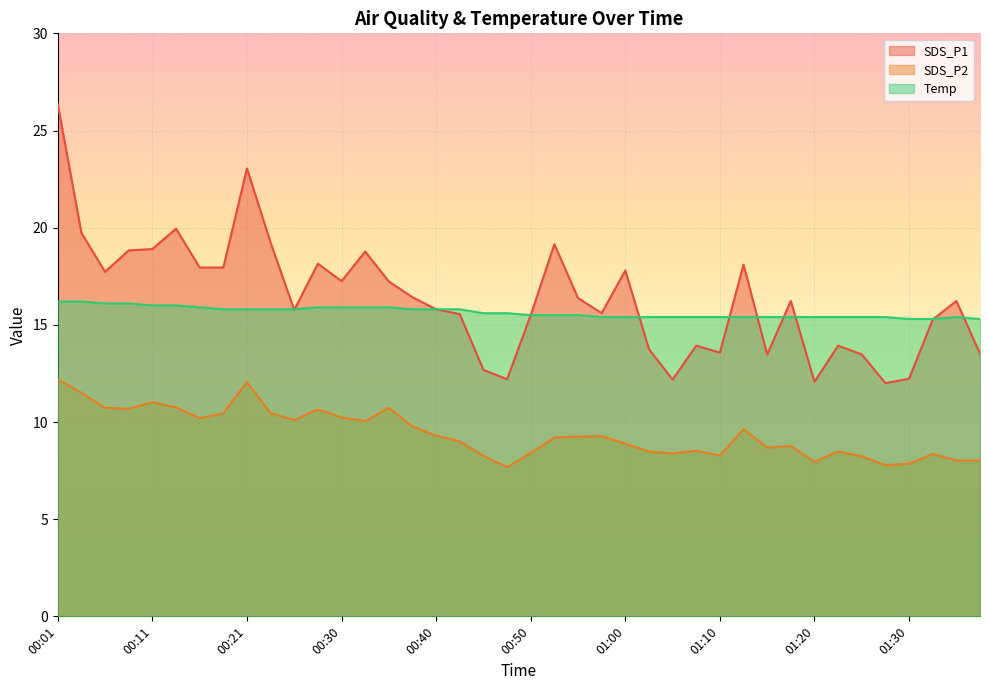

What is the label of the 7th point from the right?

01:22